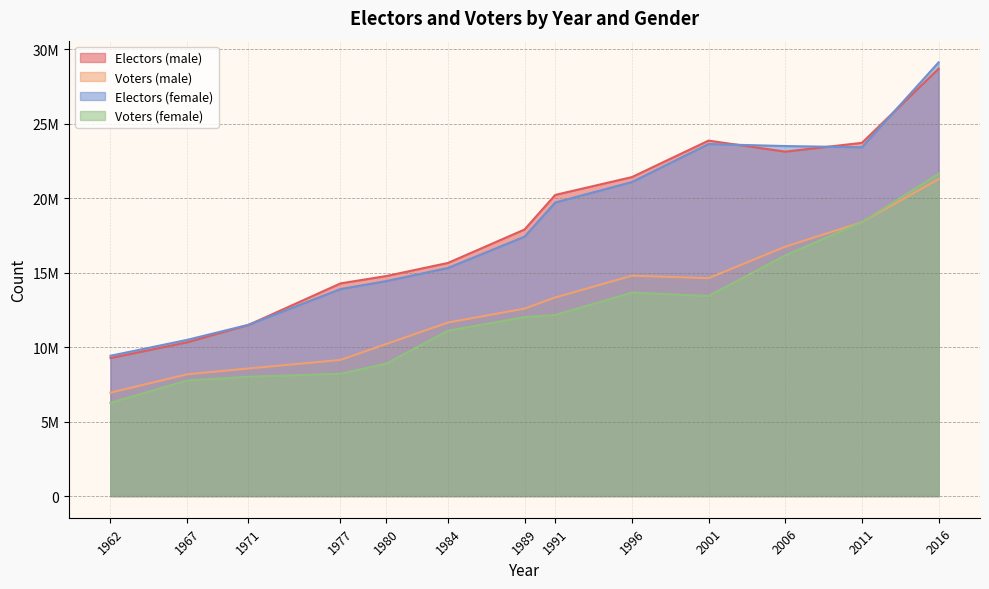

True or false: Voters (female) has a value of 16150033 at 2006.

True